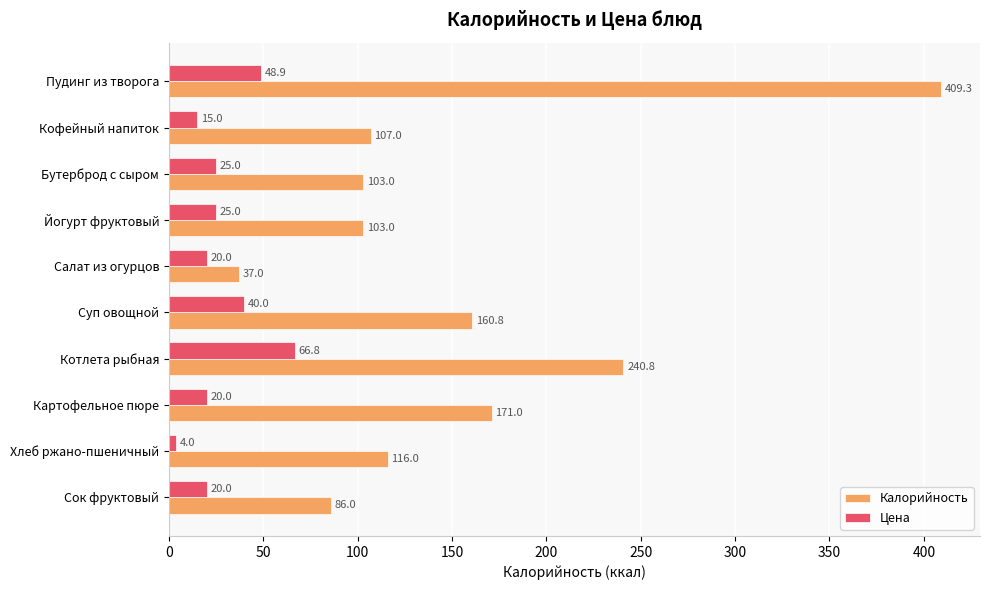

What is the maximum value shown in the chart?

409.3